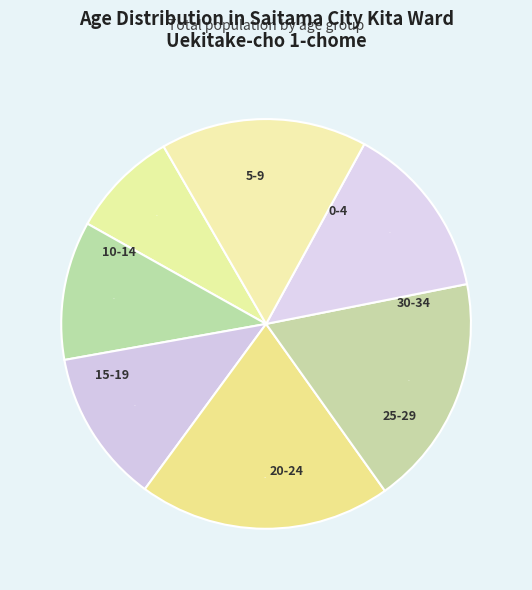

How many slices are in this pie chart?

7